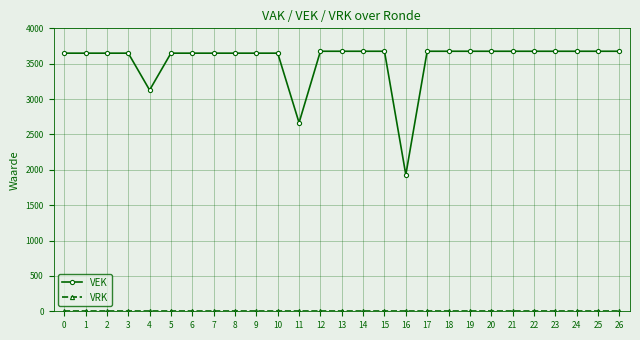

Which series has the largest range (max minus min)?

VEK